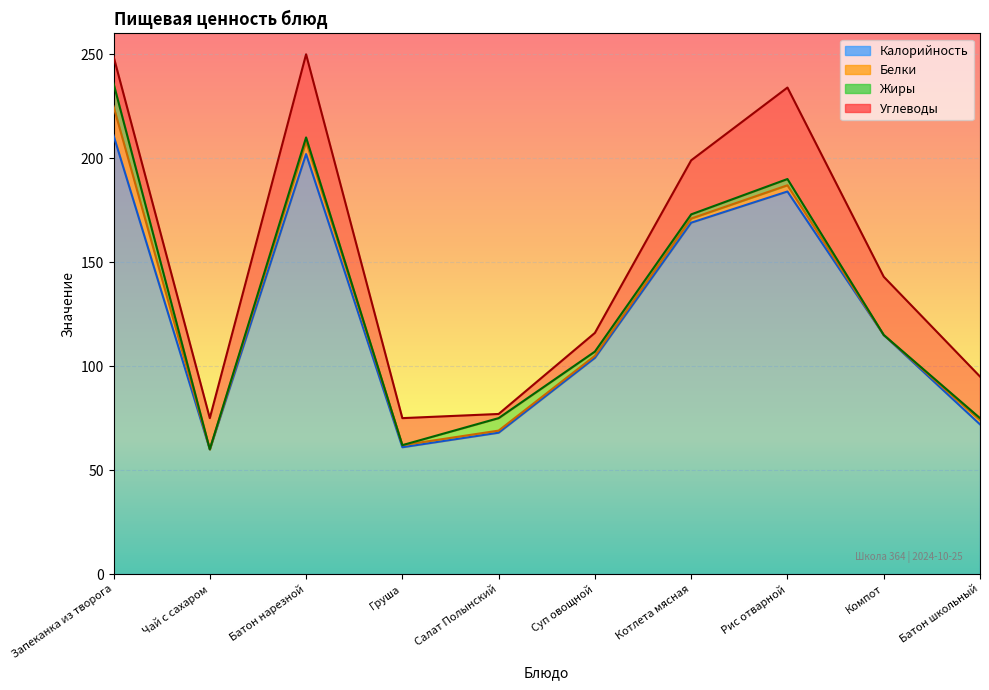

Is it true that Калорийность equals 202 at Батон нарезной?

True